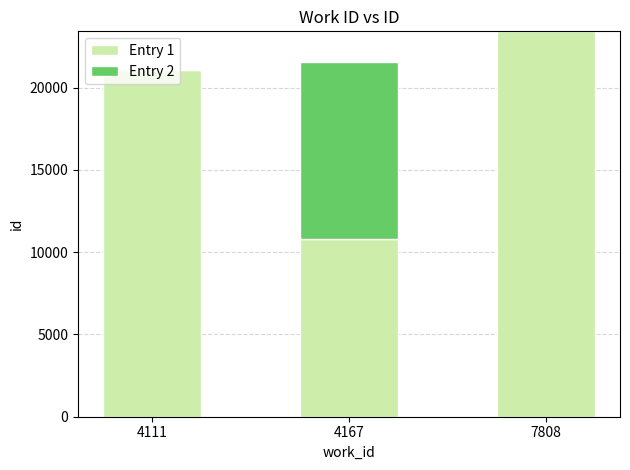

At which category is the sum across all series the highest?

7808